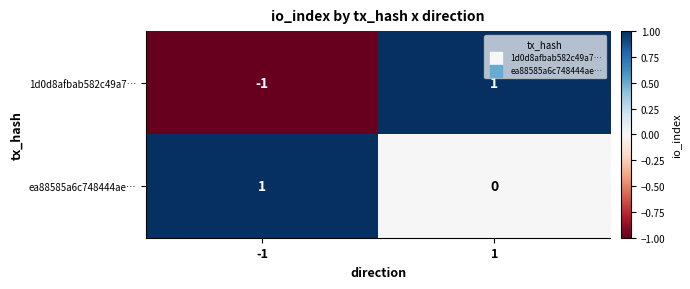

Which series has the largest total across all categories?

ea88585a6c748444ae…